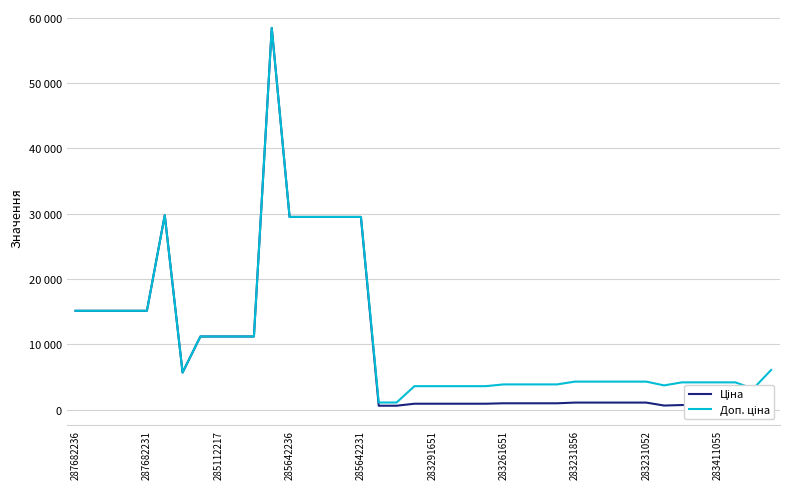

Which category has the lowest value in the Доп. ціна series?

17